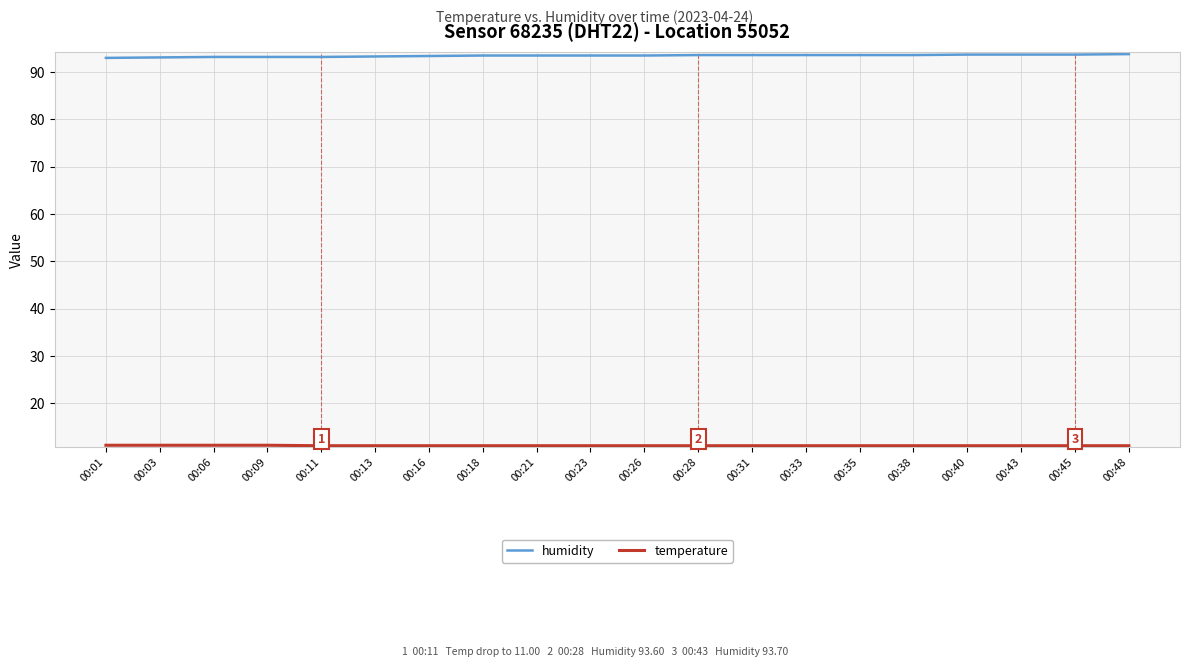

What is the difference between the humidity values at 00:43 and 00:35?

0.1